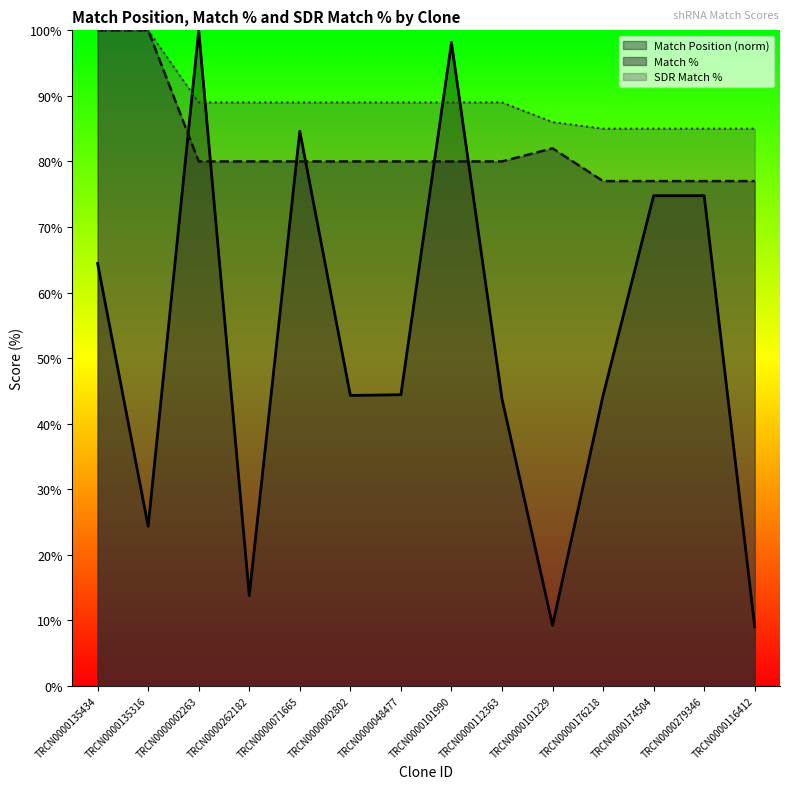

At which category is the sum across all series the highest?

TRCN0000002263